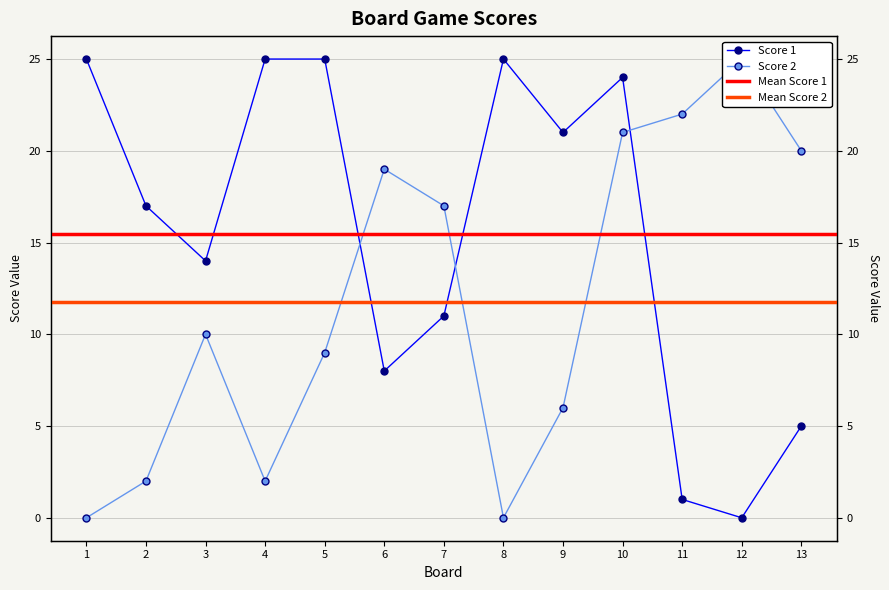

What is the average value of the Score 2 series?

12